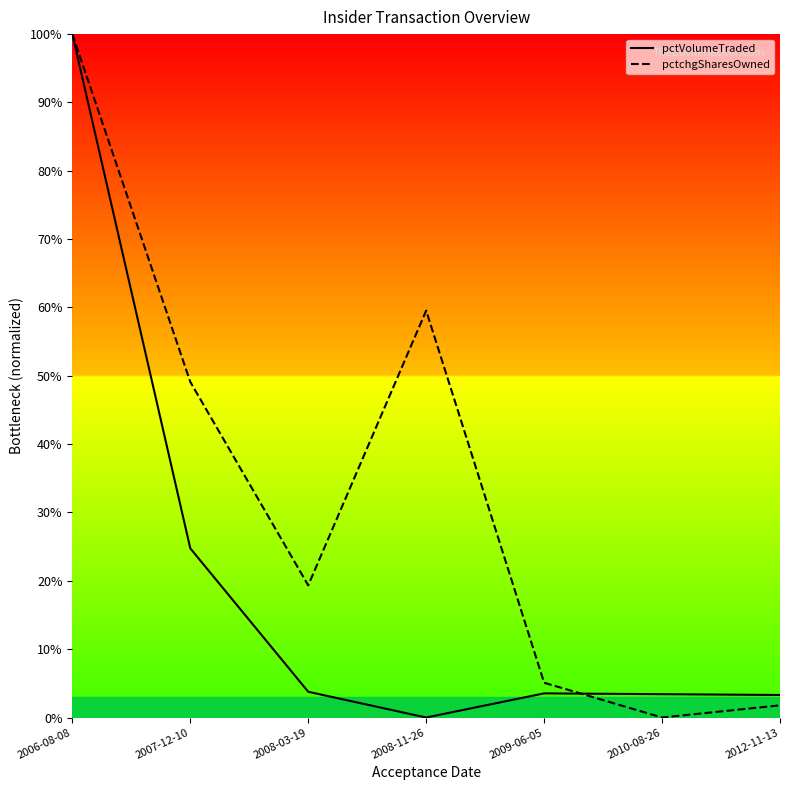

What is the value of the pctVolumeTraded point at the 2nd from the left?

0.2